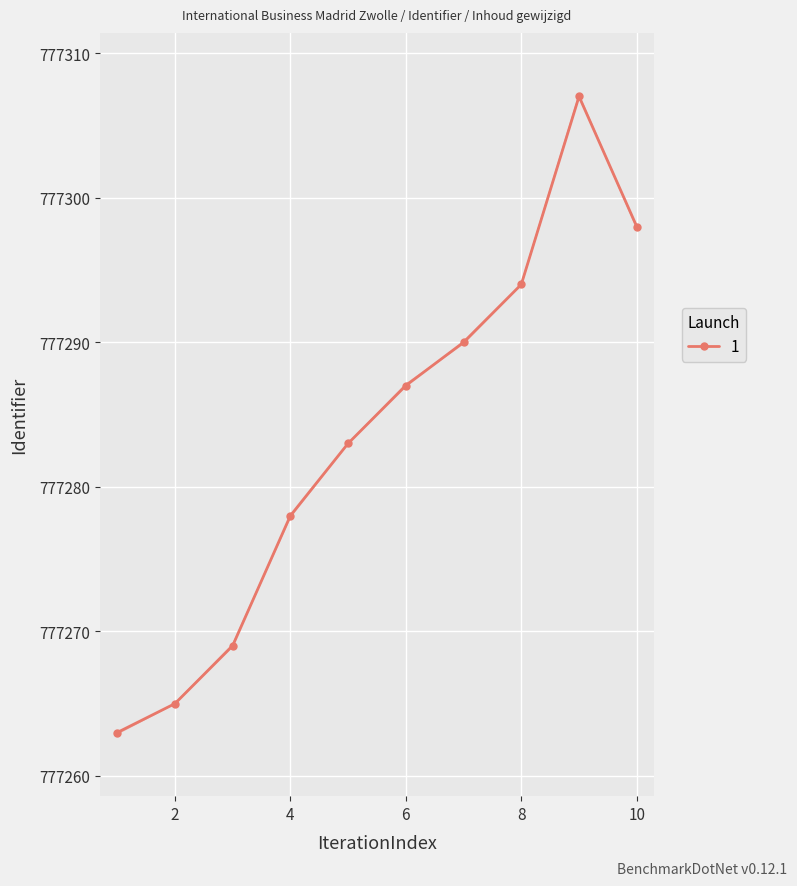

Count the number of categories in the chart.

10